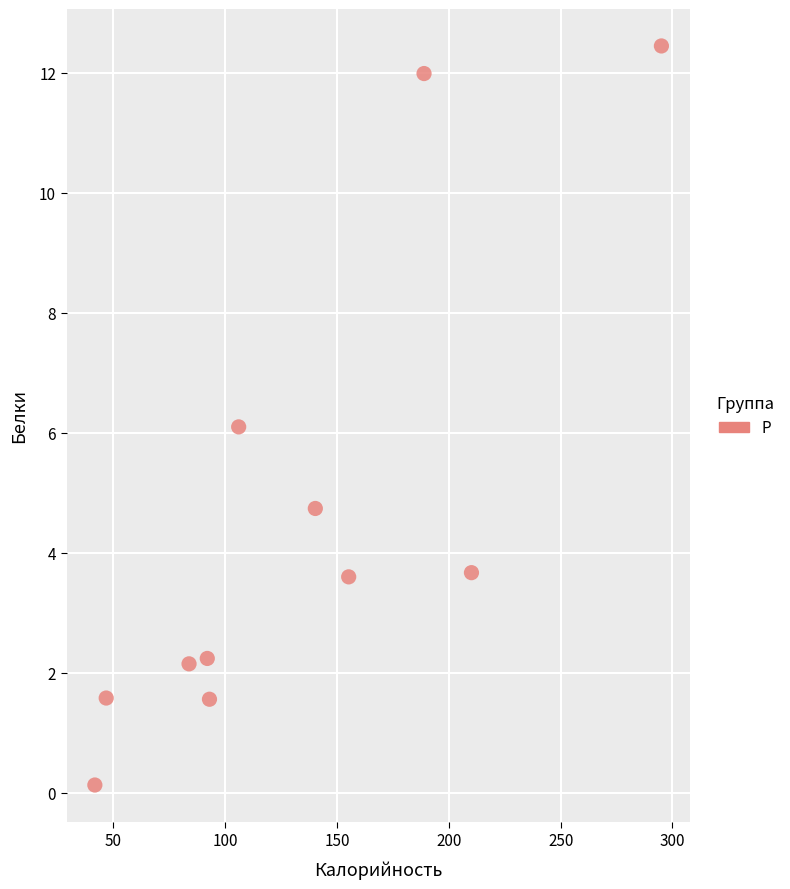

What is the average Y value?

4.6